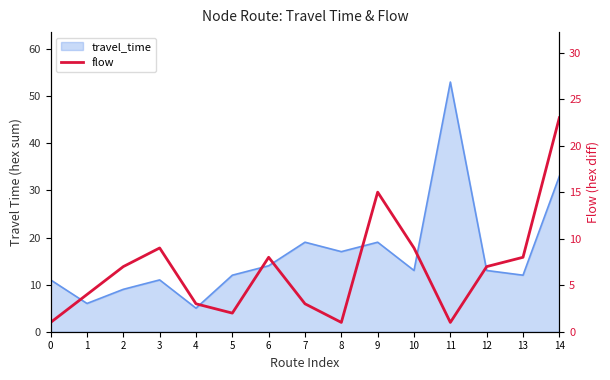

How many interior local peaks (higher than both neighbors) does the data have?

3